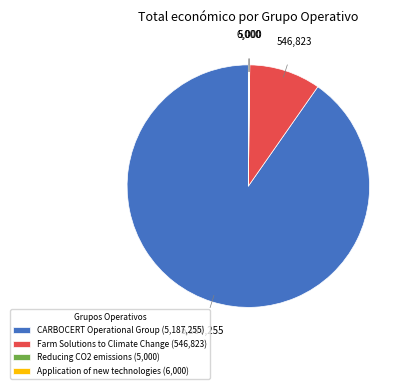

The Farm Solutions to Climate Change (546,823) slice represents 10% of the pie. True or false?

True